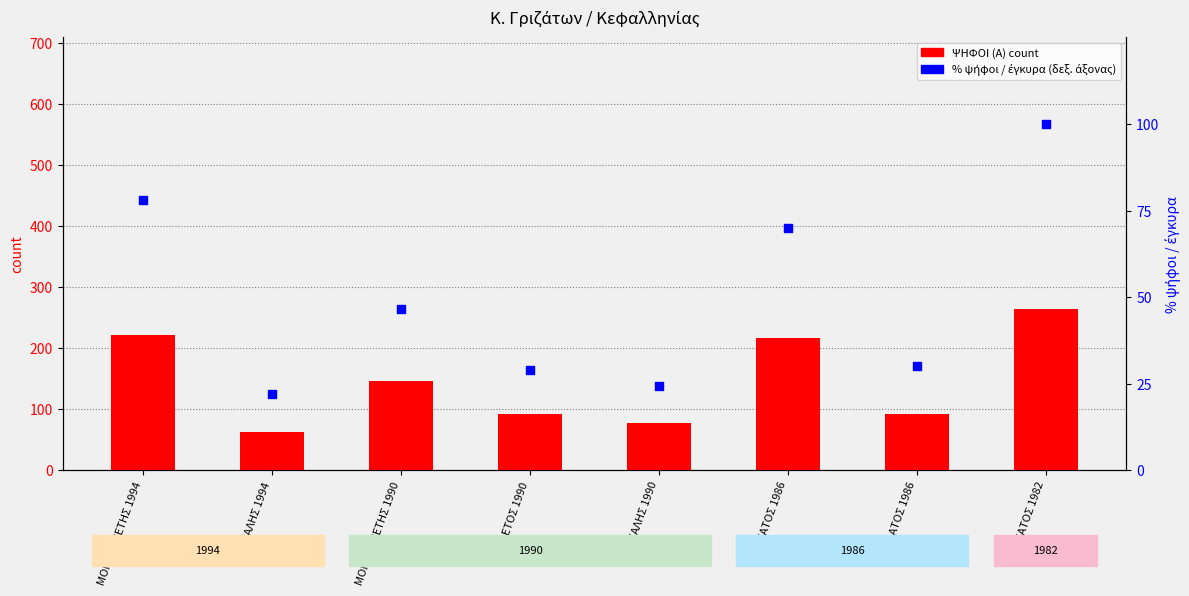

Which series contains the highest Y value?

ΨΗΦΟΙ (Α) count